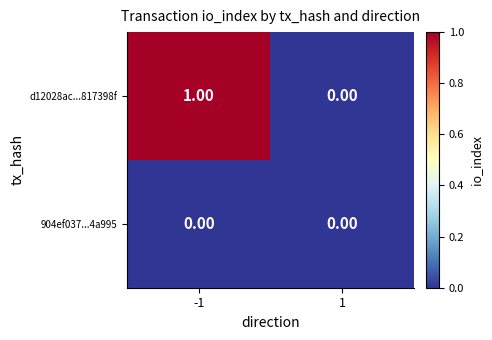

Is the value of d12028ac...817398f at -1 greater than the value of 904ef037...4a995 at -1?

Yes